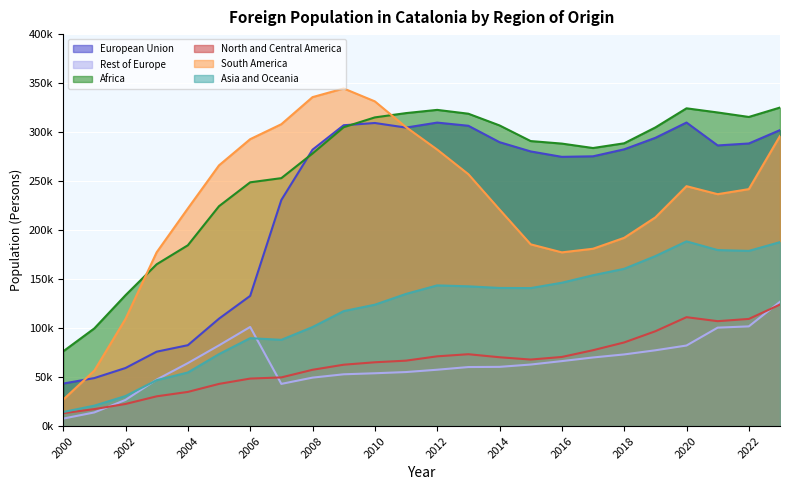

At which category does Rest of Europe reach its first local valley?

2007